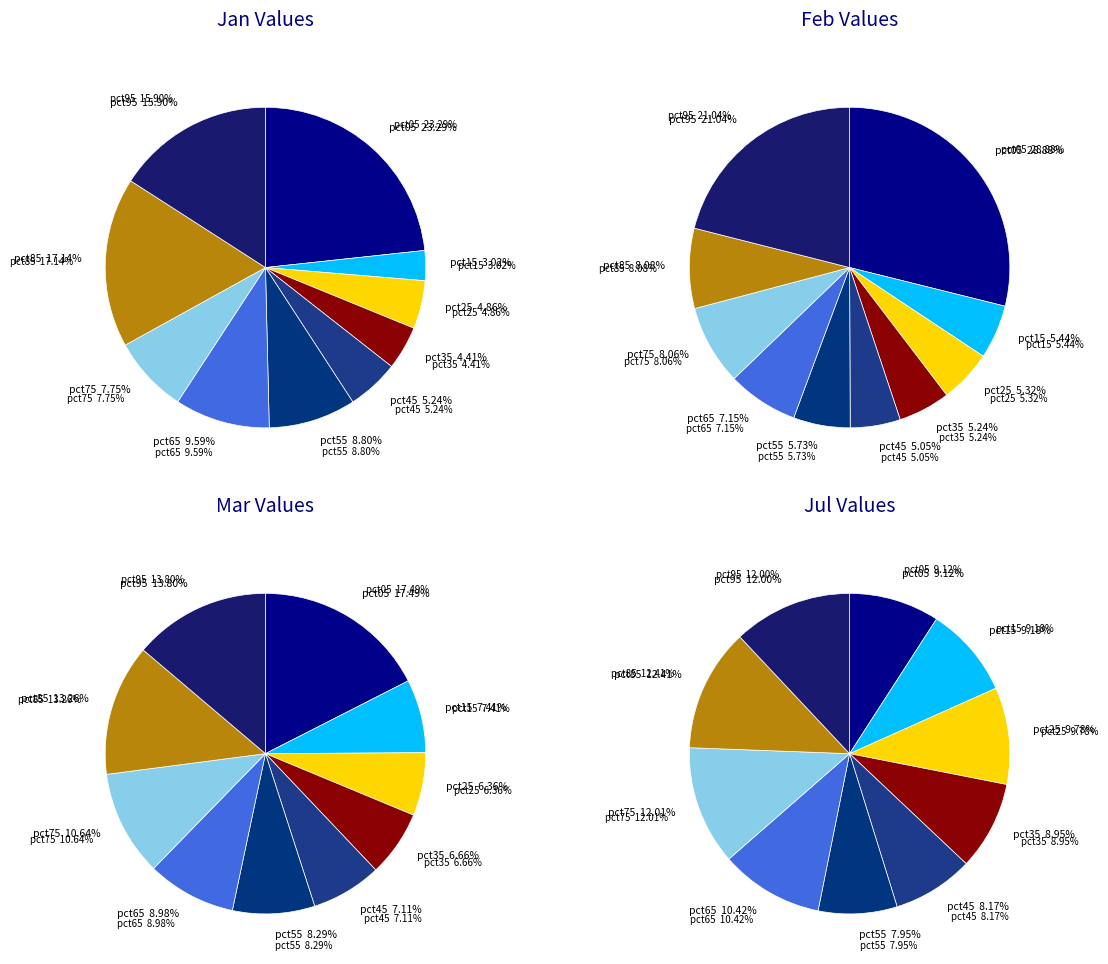

The 4 slice represents 12% of the pie. True or false?

False